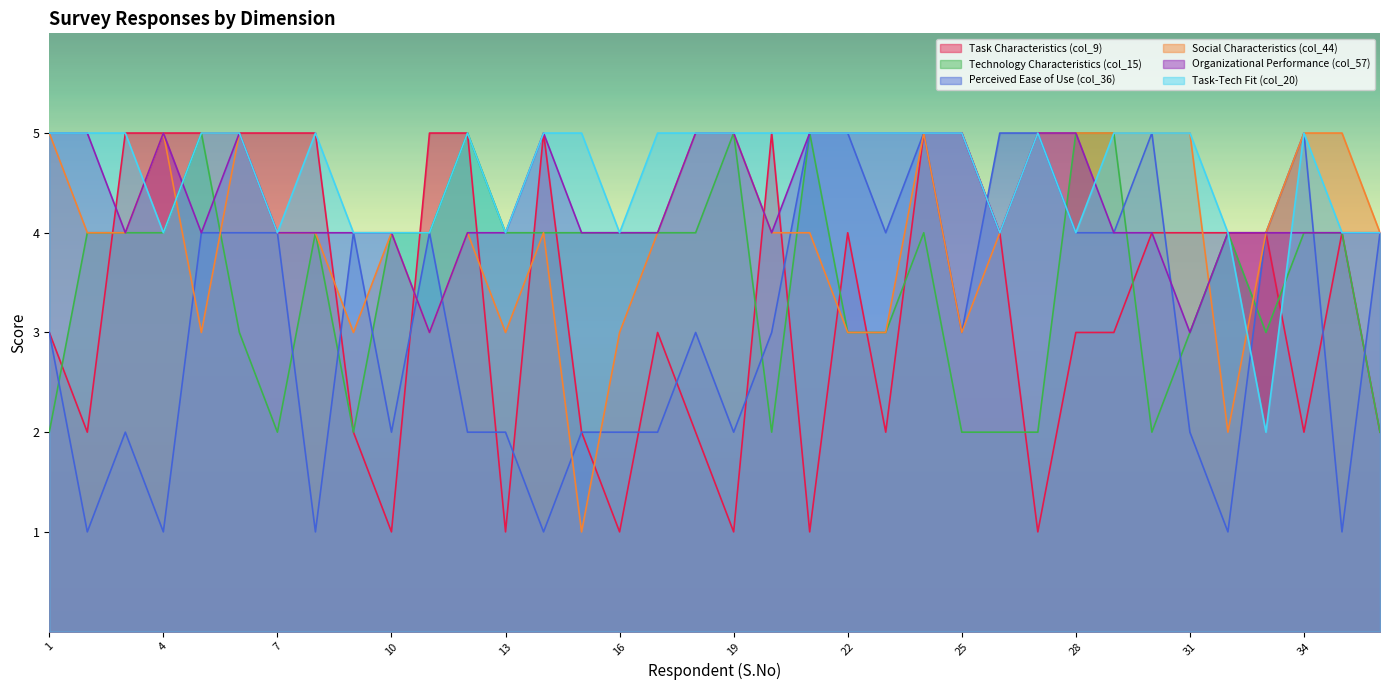

What is the spread (max minus min) of values at 23?

3